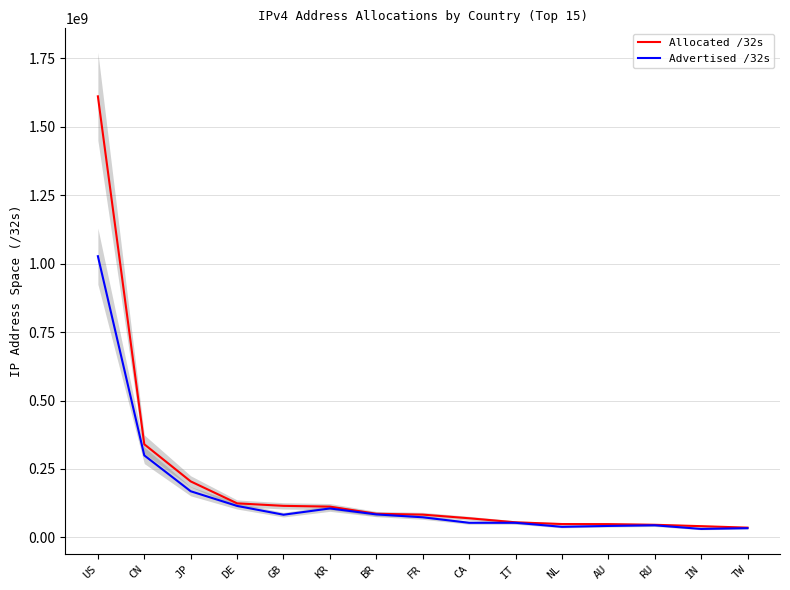

How many data points in Advertised /32s are above 73487360?

7